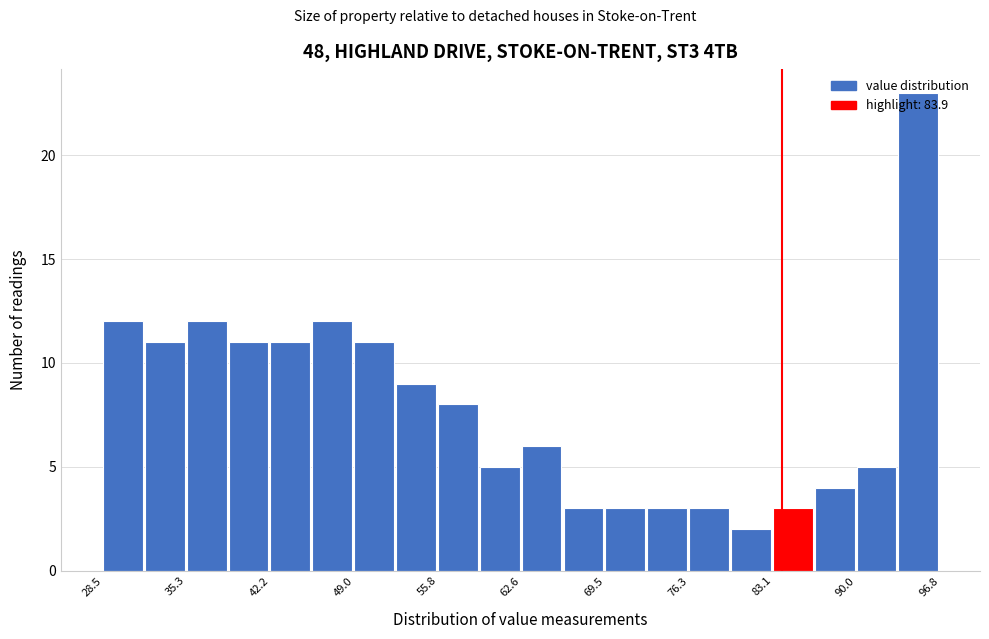

Read against the x-axis, roughly where is the centre of the tallest bar?

95